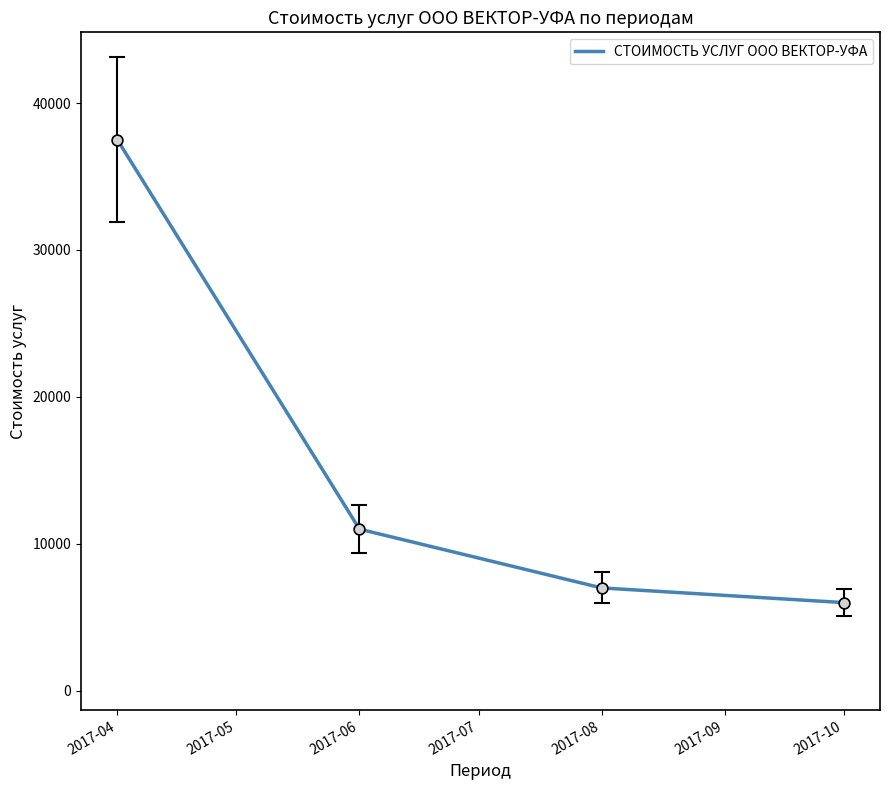

Which has a higher value, 2017-06 or 2017-04?

2017-04